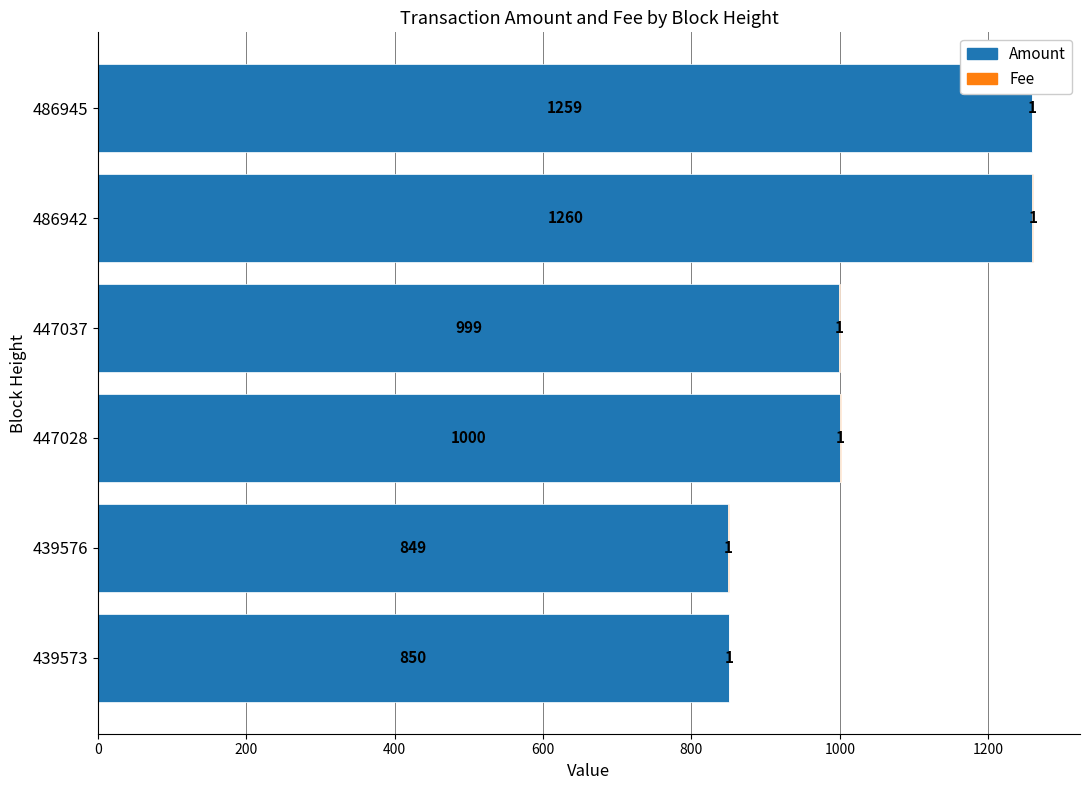

At which label does Amount reach its peak?

486942